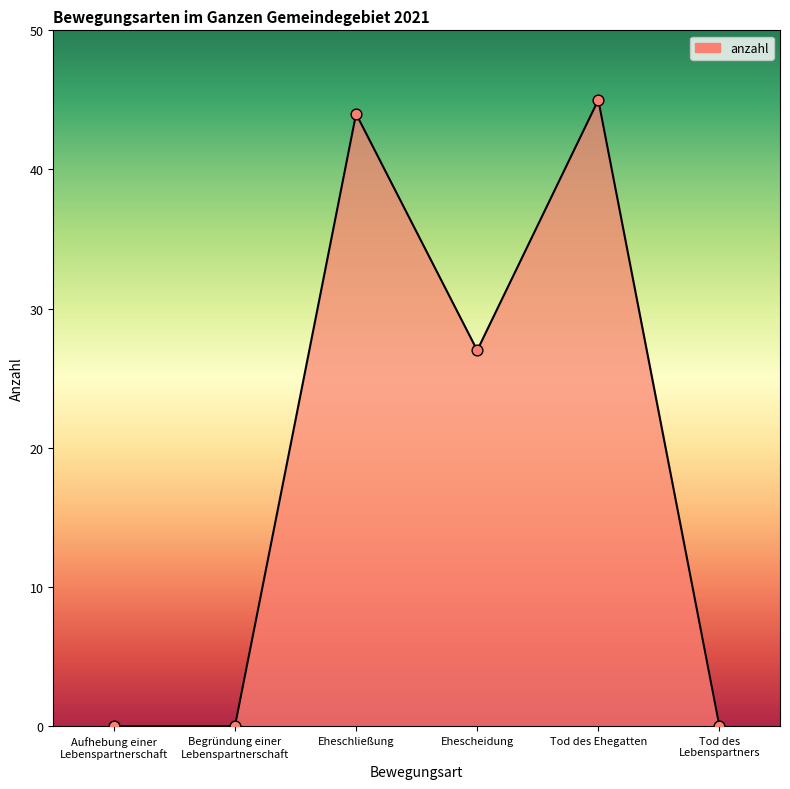

What is the change in value from Eheschließung to Tod des Ehegatten?

+1